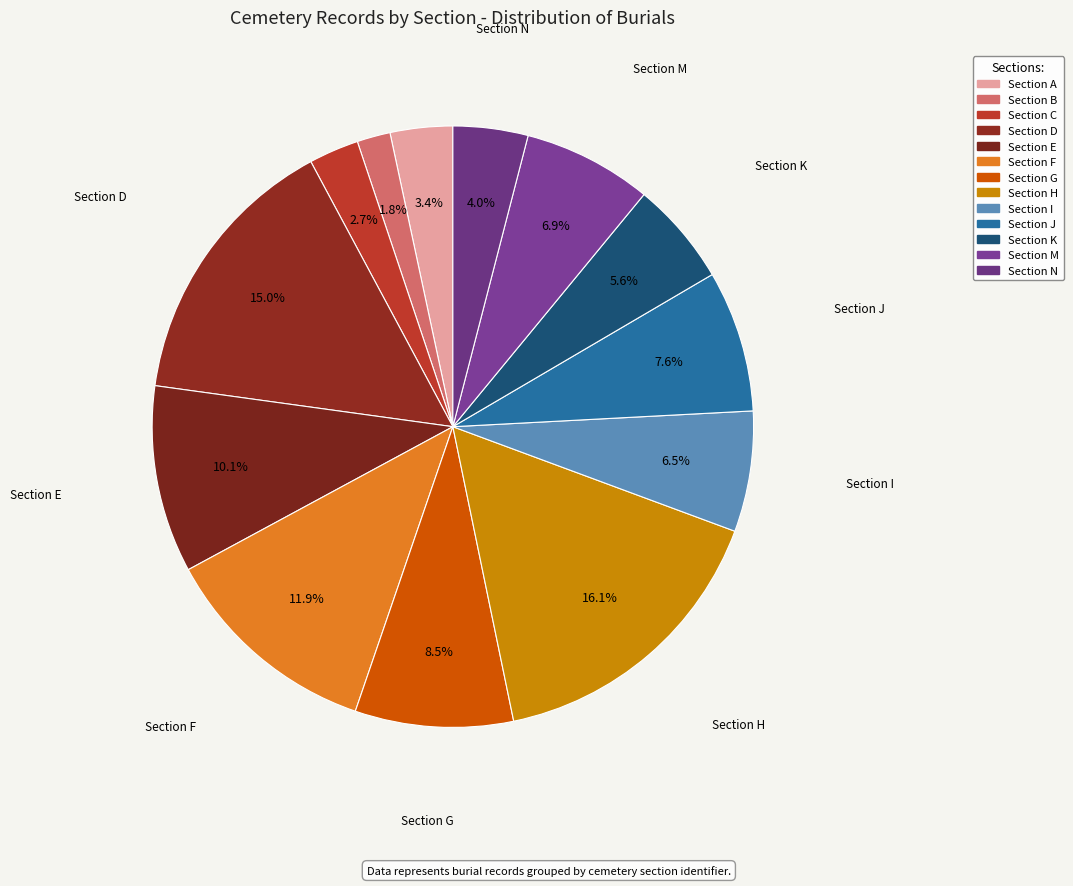

What is the largest slice in the pie chart?

H